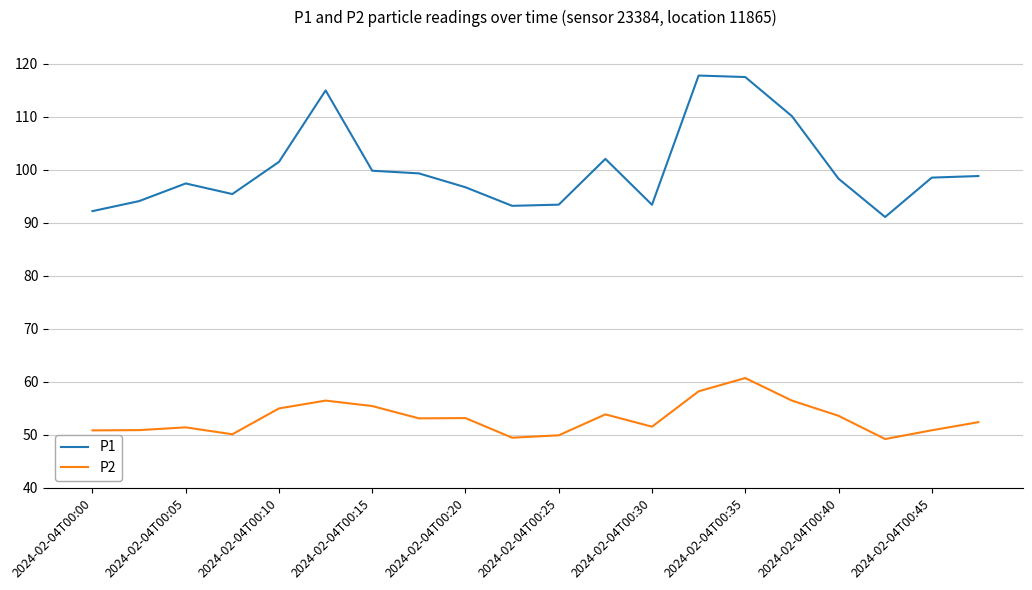

What is the maximum value shown in the chart?

117.8